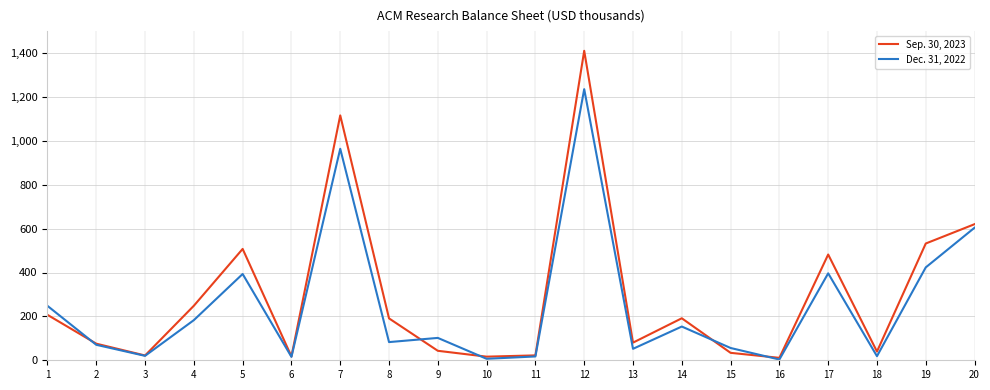

What is the smallest value displayed?

3469